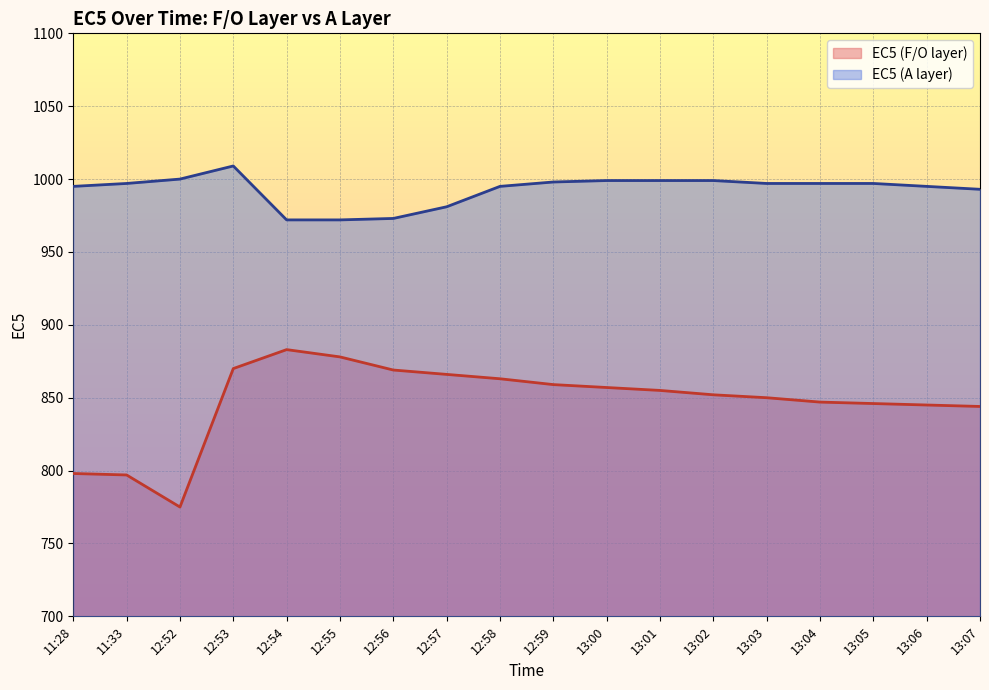

Where is the first local minimum for EC5 (F/O layer)?

12:52